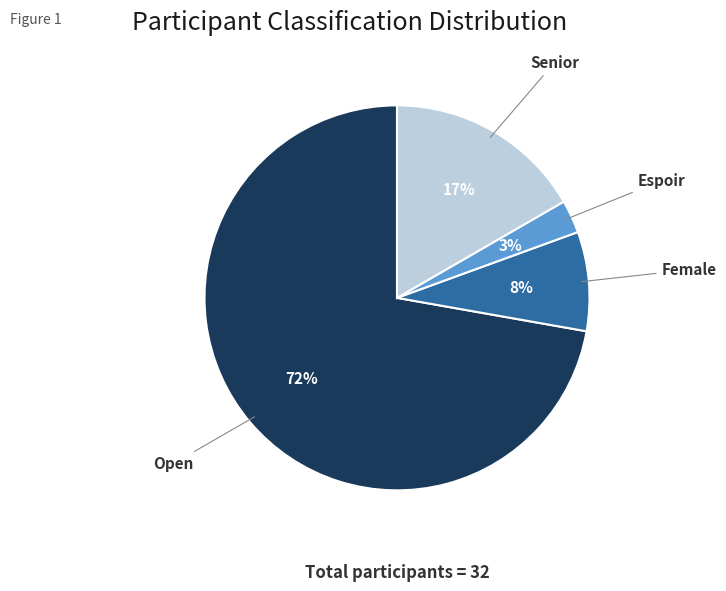

What is the smallest slice in the pie chart?

Espoir